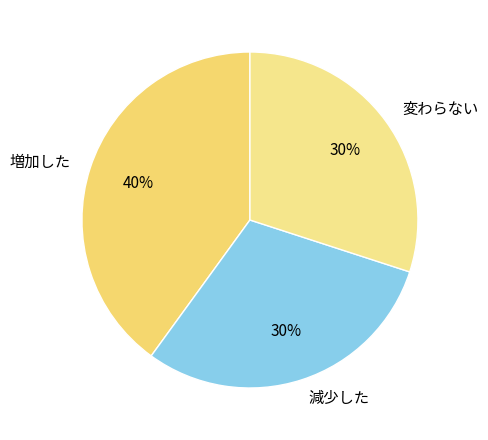

To the nearest percent, what is the difference between the largest and smallest slice percentages?

10%